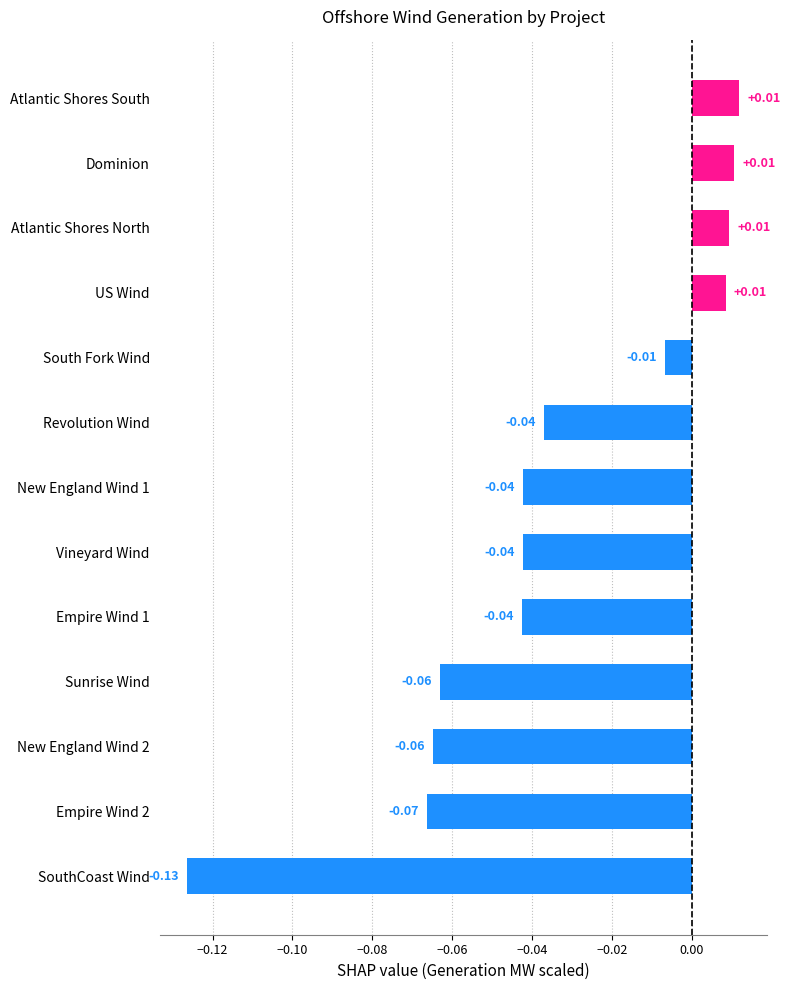

What is the sum of all values?

-0.5